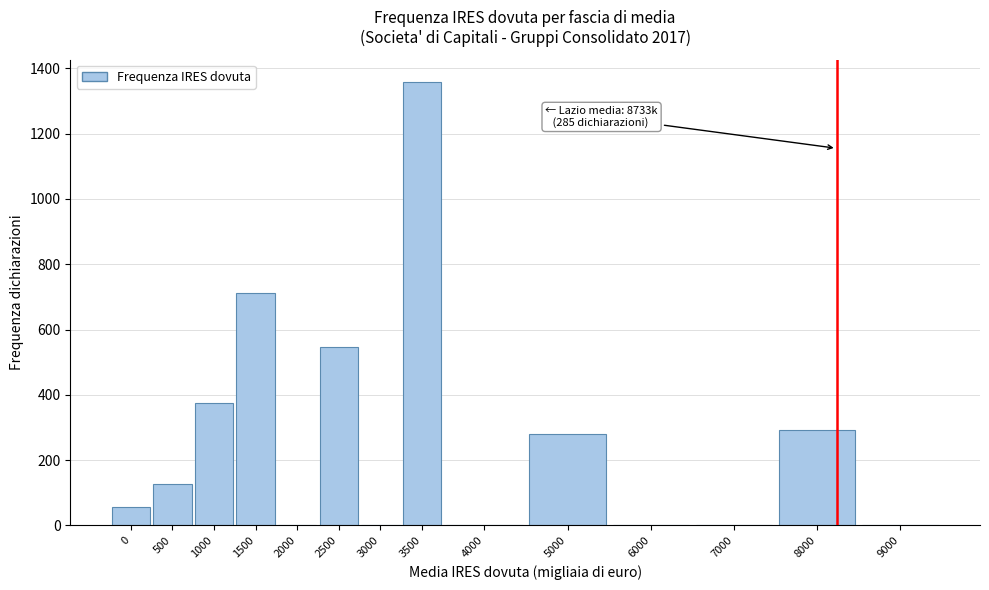

Reading left to right, list all the values displayed in this chart.

0=58	500=126	1000=376	1500=713	2000=0	2500=548	3000=0	3500=1359	4000=0	5000=280	6000=0	7000=0	8000=292	9000=0